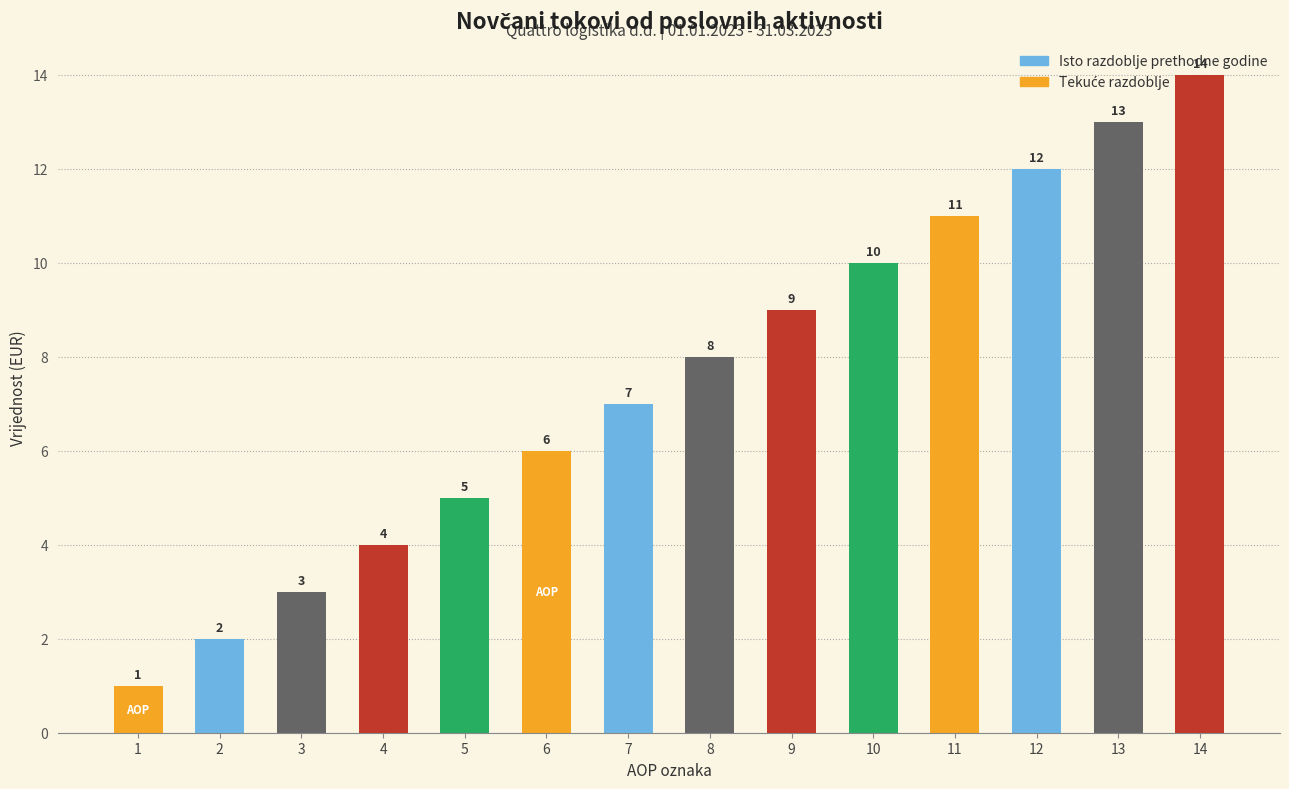

What is the greatest value displayed?

14